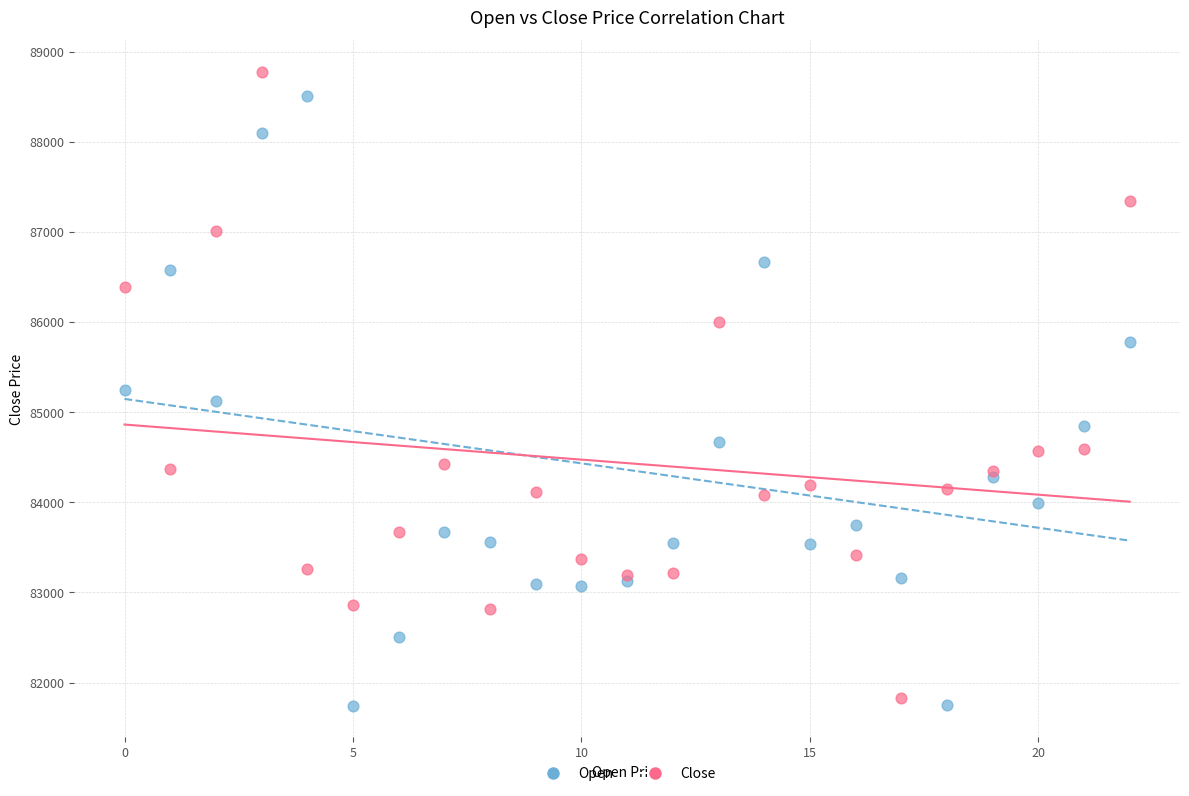

What are all the series names shown in the legend?

Open, Close